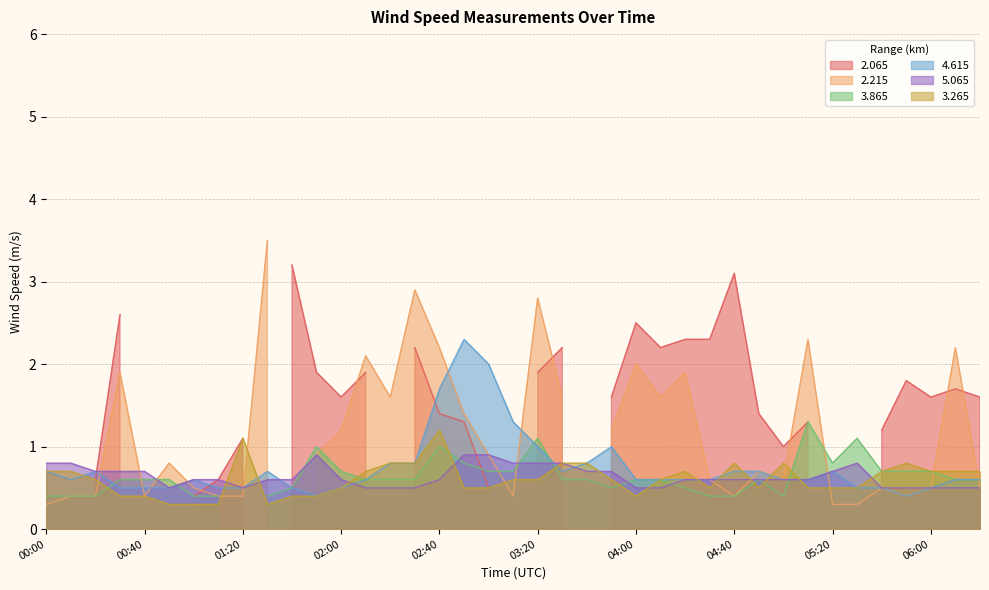

What is the lowest value of the 4.615 series?

0.4